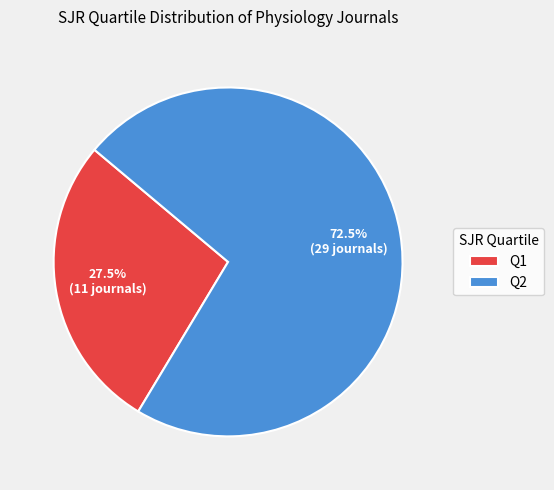

How much of the chart is everything except Q2?

27.5%